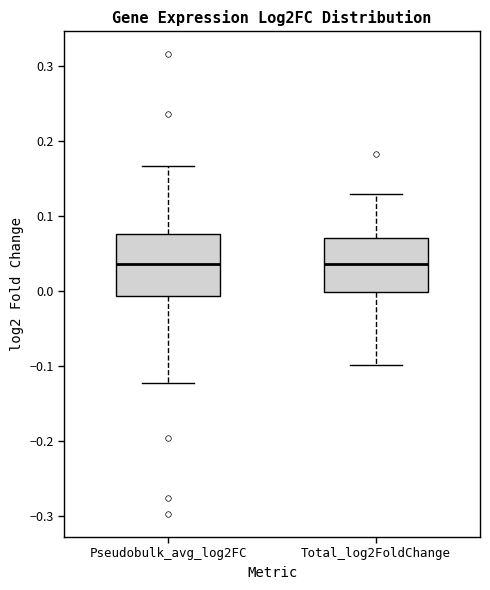

Where does the lower whisker of the box for Pseudobulk_avg_log2FC end on the y-axis? The values are not printed on the chart, so give them approximately, as read against the axis.

-0.12